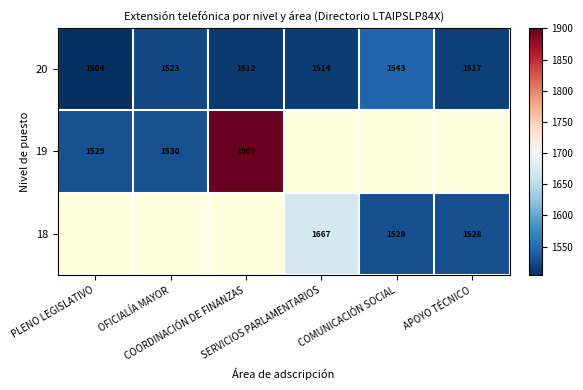

What is the minimum value for 20?

1504